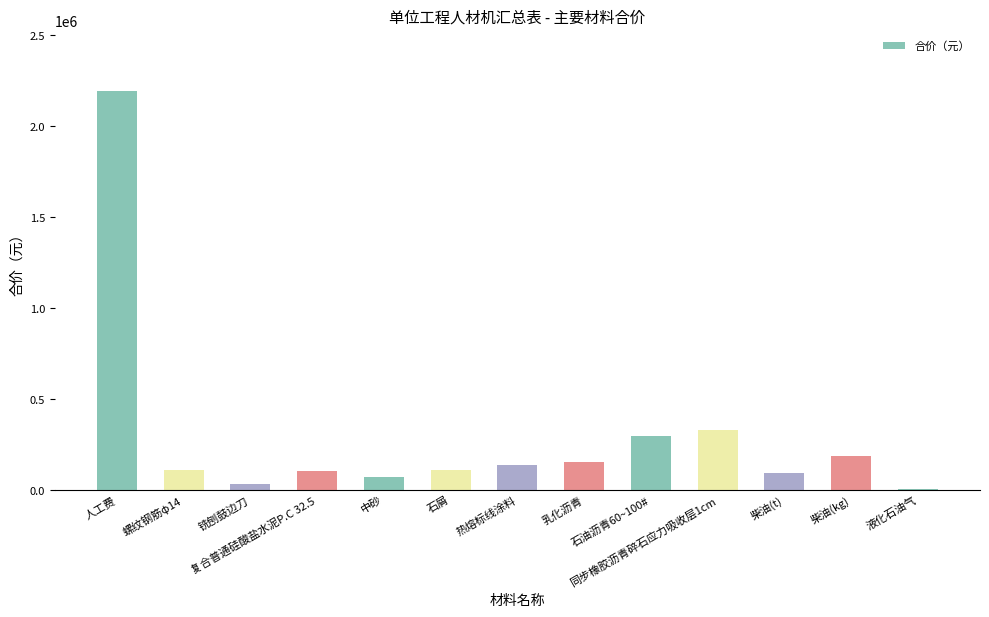

What is the sum of all values?

3822911.5